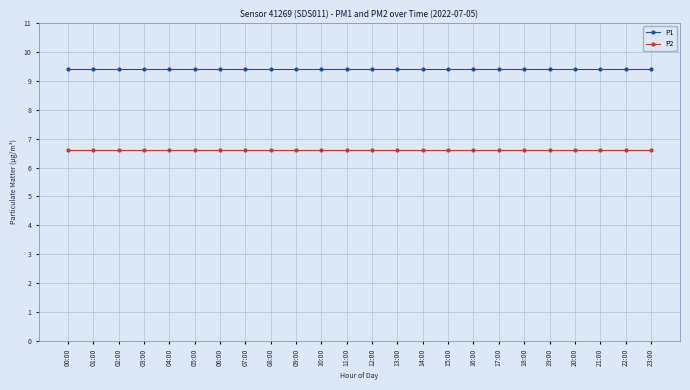

Is the value of P1 at 15:00 greater than the value of P2 at 23:00?

Yes